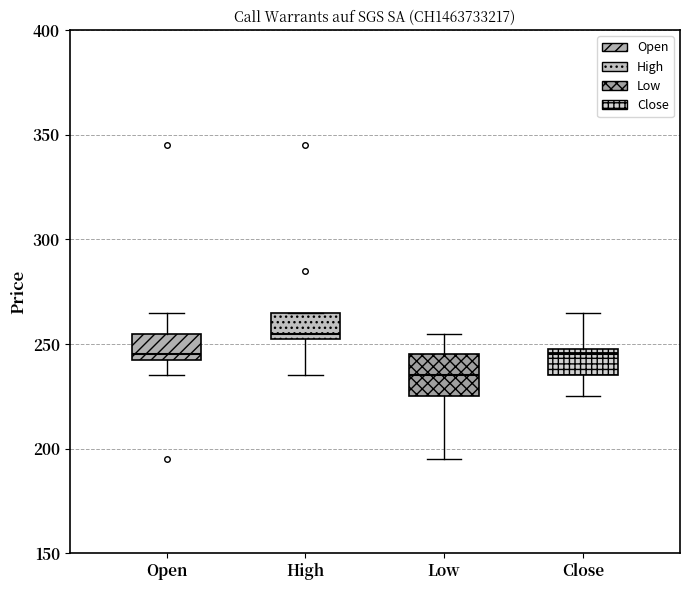

Reading left to right, read every box against the y-axis: the position of its median line, the range the box covers, and the ends of its whiskers. The values are not printed on the chart, so give them approximately, as read against the axis.

Open: median 245 (just above the box's lower edge), box 245 to 255, whiskers 235 to 265
High: median 255 (just above the box's lower edge), box 255 to 265, whiskers 235 to 265
Low: median 235, box 225 to 245, whiskers 195 to 255
Close: median 245, box 235 to 250, whiskers 225 to 265